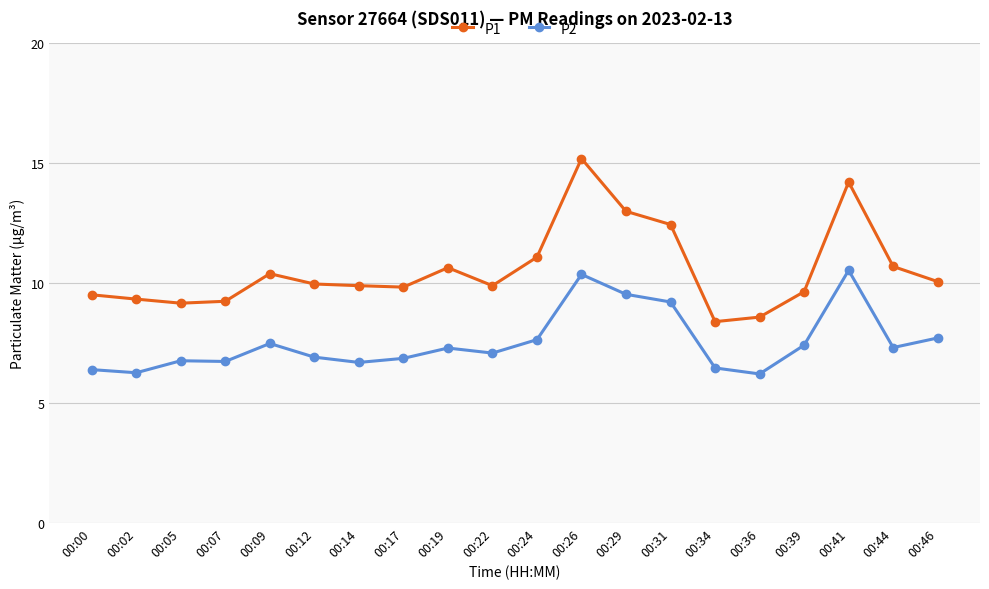

Rank the series by their maximum value, from highest to lowest.

P1, P2